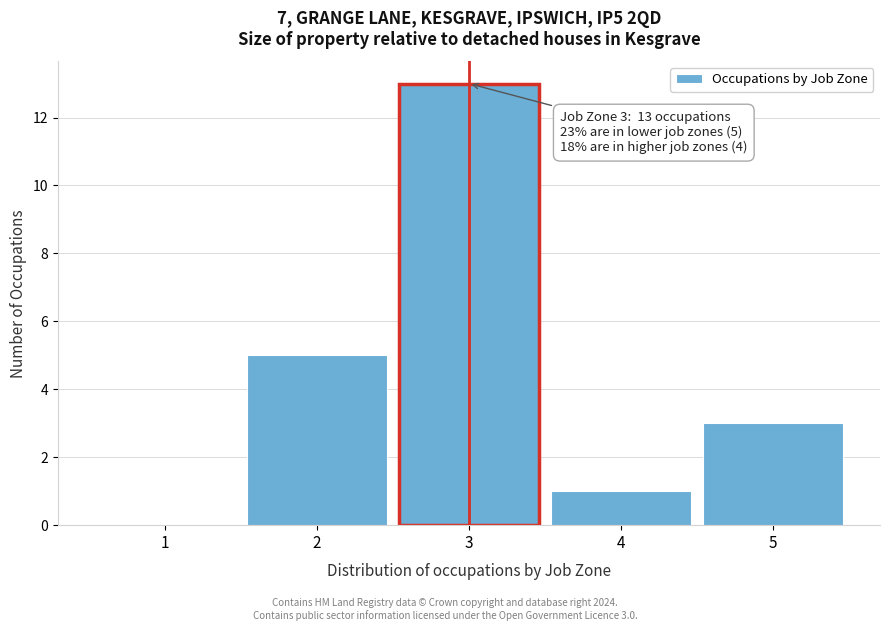

Reading left to right, extract all data points from this chart.

1=0	2=5	3=13	4=1	5=3